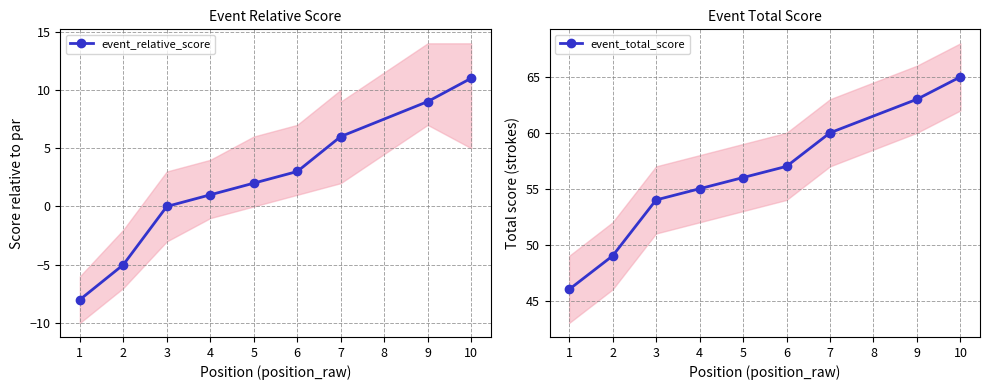

True or false: event_relative_score and event_total_score cross at least once.

False